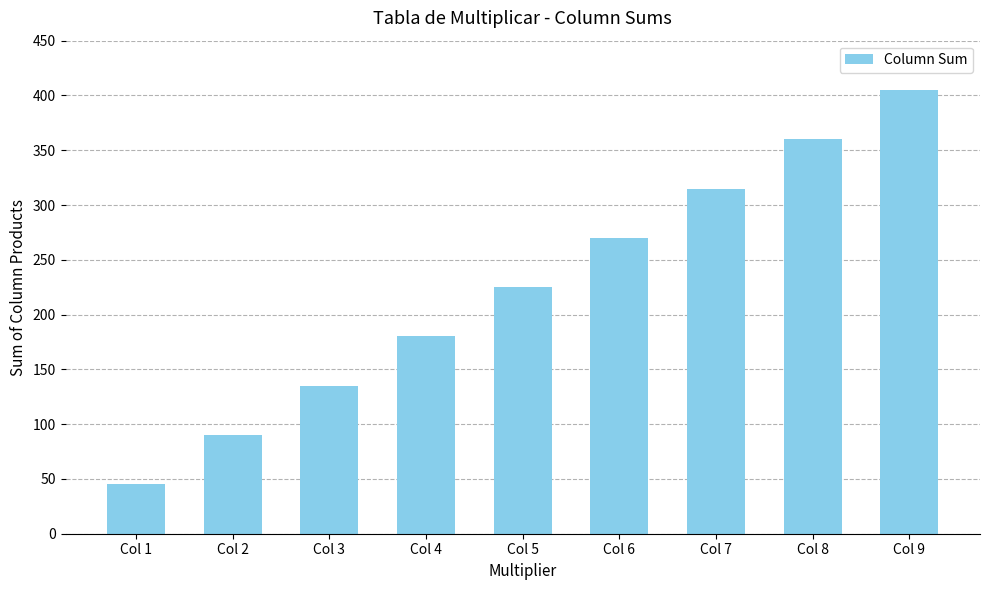

What is the sum of the values at Col 3 and Col 5?

360